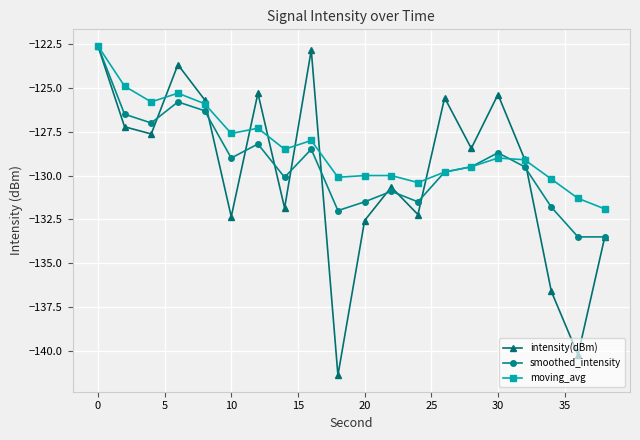

Rank the series by their average value, from highest to lowest.

moving_avg, smoothed_intensity, intensity(dBm)